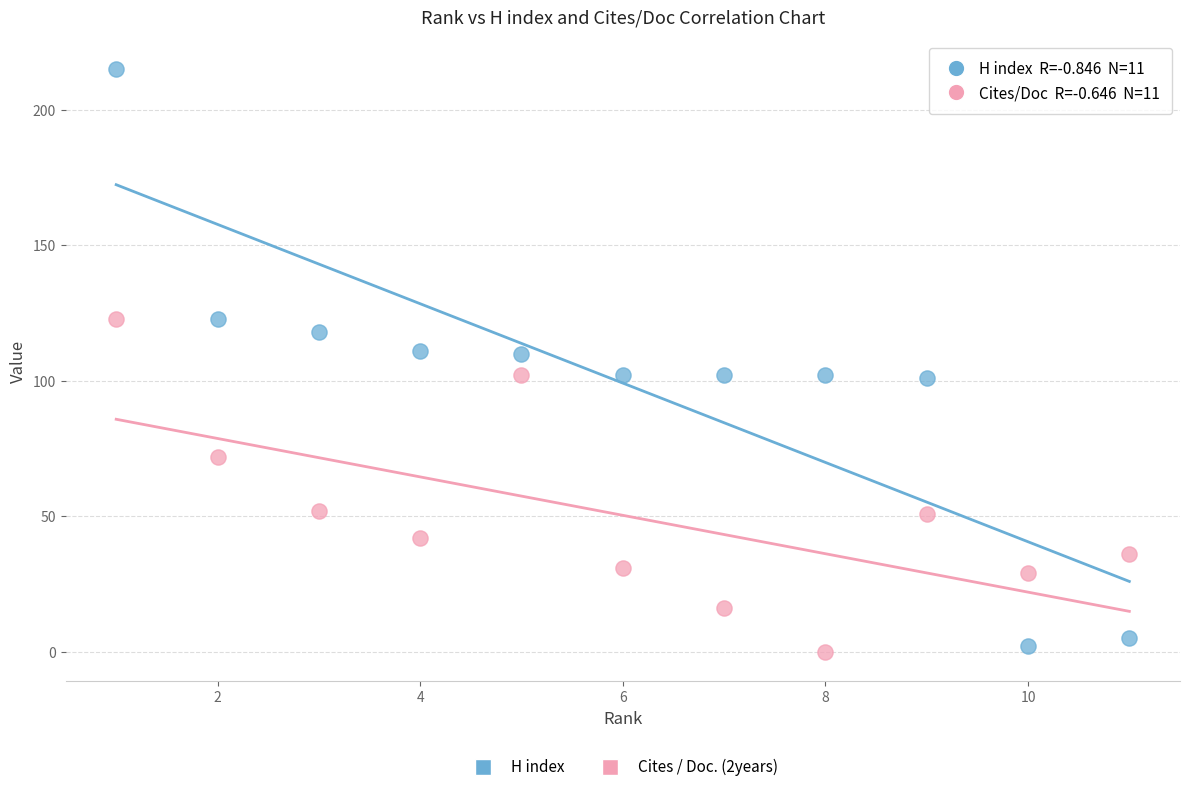

What is the X range (max minus min) for the scatter plot?

10